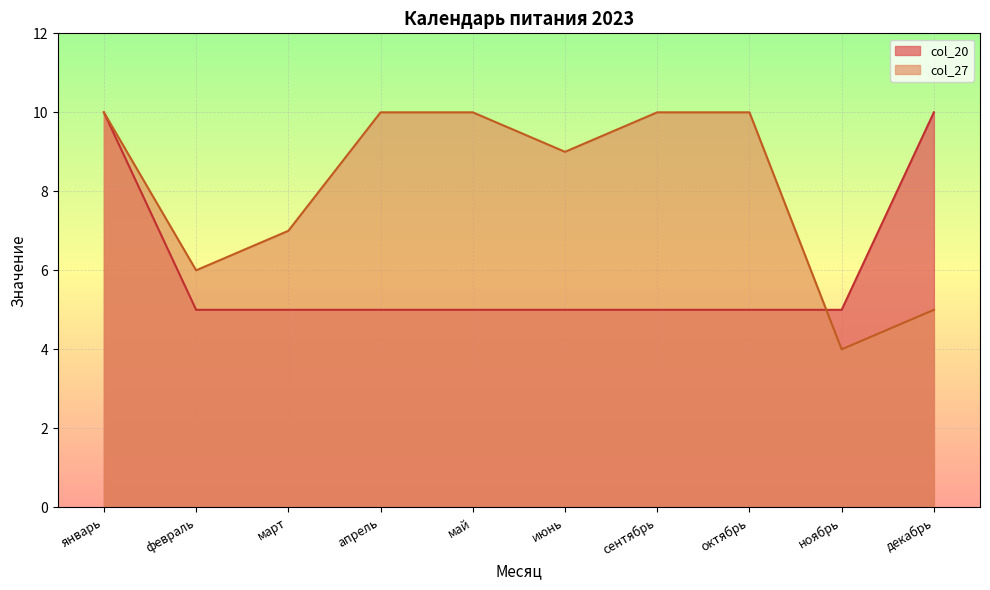

What is the value of the col_27 point at the 2nd from the left?

6